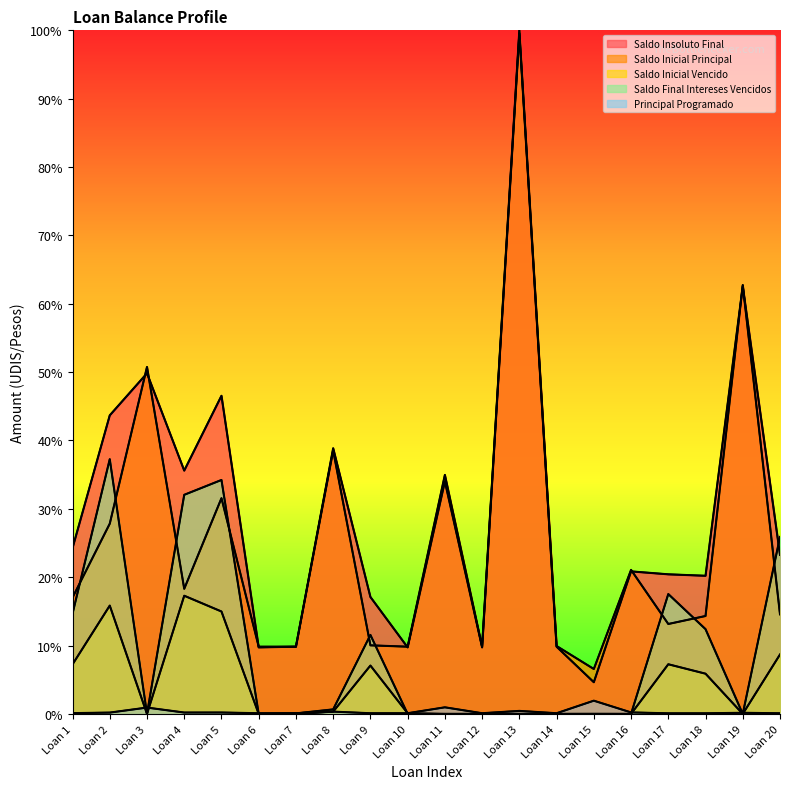

At which category is the sum across all series the highest?

Loan 13